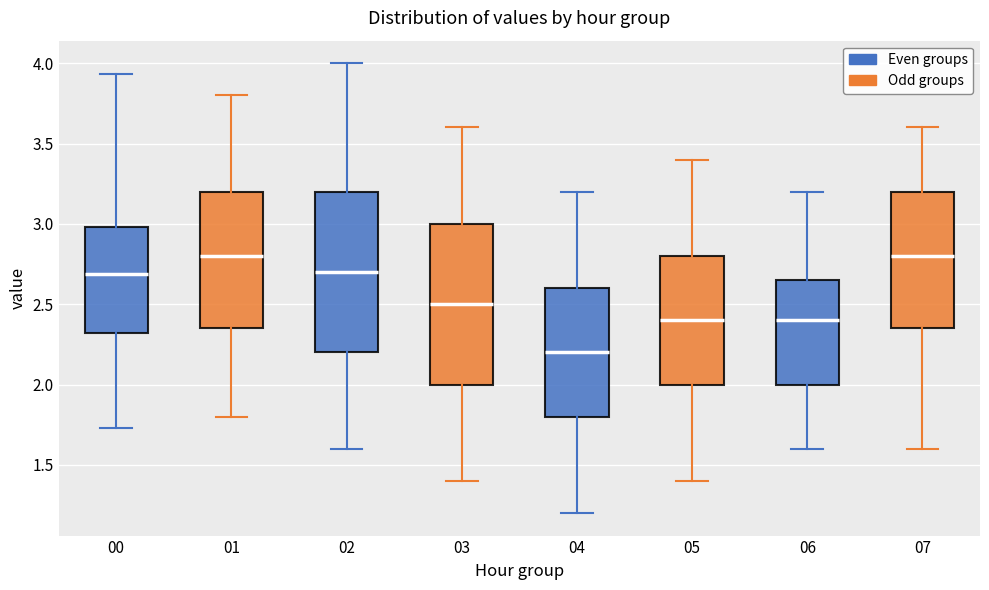

Where does the median line of the box at x = 06 sit on the y-axis? The values are not printed on the chart, so give them approximately, as read against the axis.

2.40